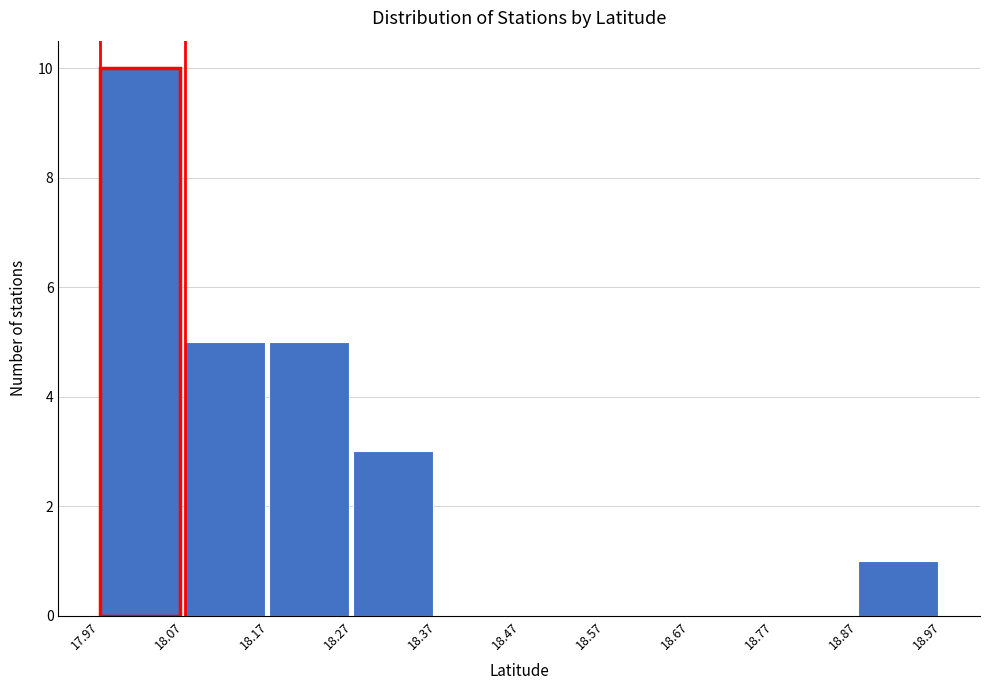

Reading left to right, transcribe this chart: for each bar, give the range it covers on the x-axis and its height. The values are not printed on the chart, so give them approximately, as read against the axis.

17.97 to 18.07: 10
18.07 to 18.17: 5
18.17 to 18.27: 5
18.27 to 18.37: 3
18.37 to 18.47: 0
18.47 to 18.57: 0
18.57 to 18.67: 0
18.67 to 18.77: 0
18.77 to 18.87: 0
18.87 to 18.97: 1